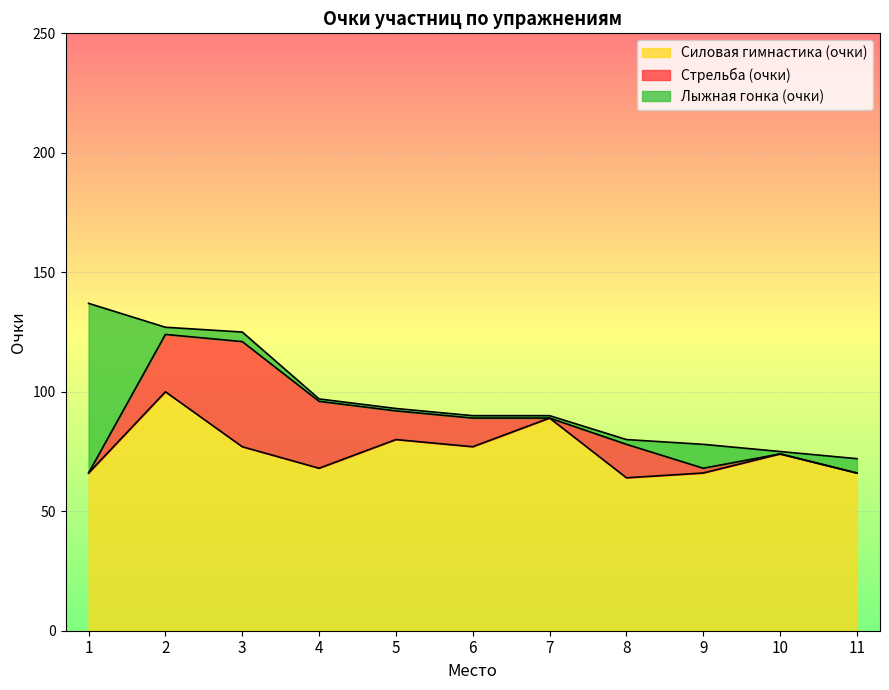

True or false: Стрельба (очки) and Силовая гимнастика (очки) cross at least once.

False